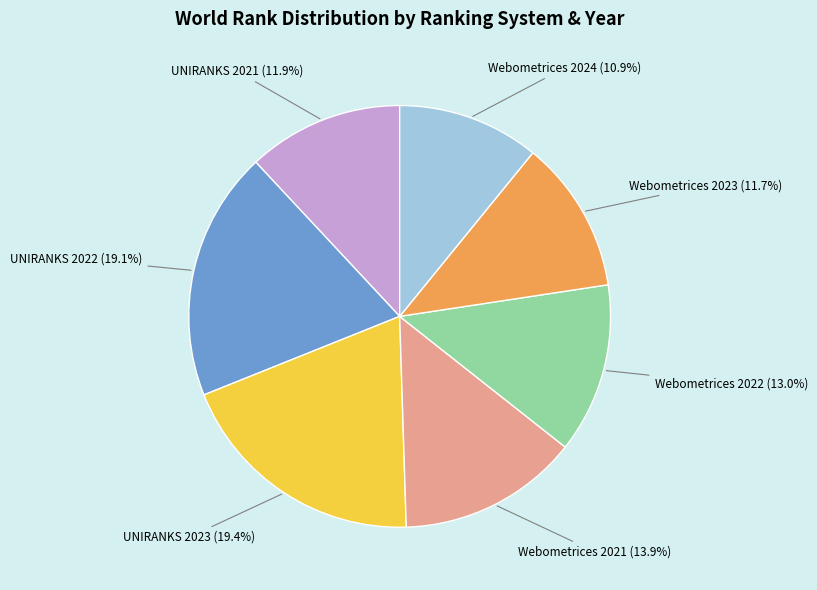

How many segments does this pie chart have?

7